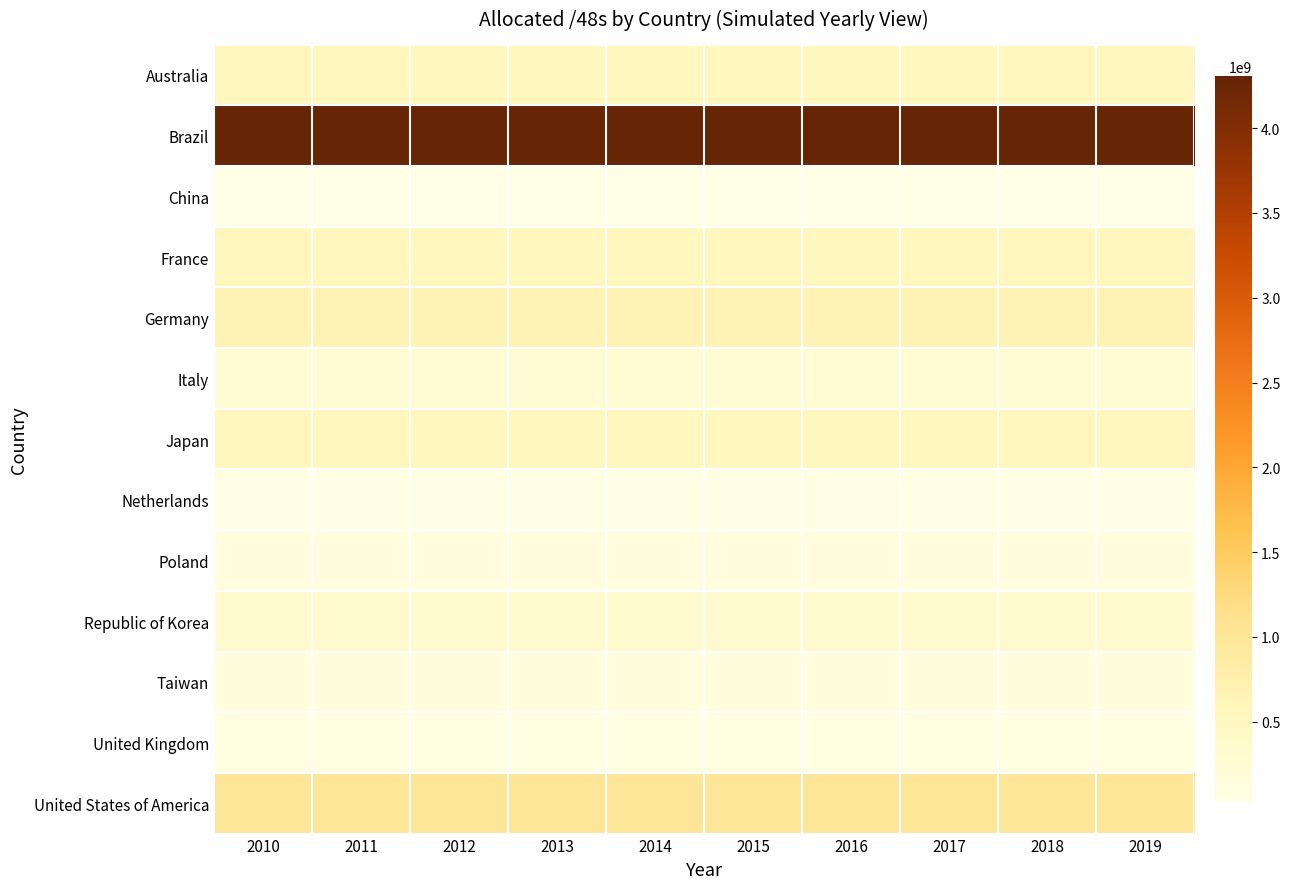

What is the greatest value displayed?

4307550208